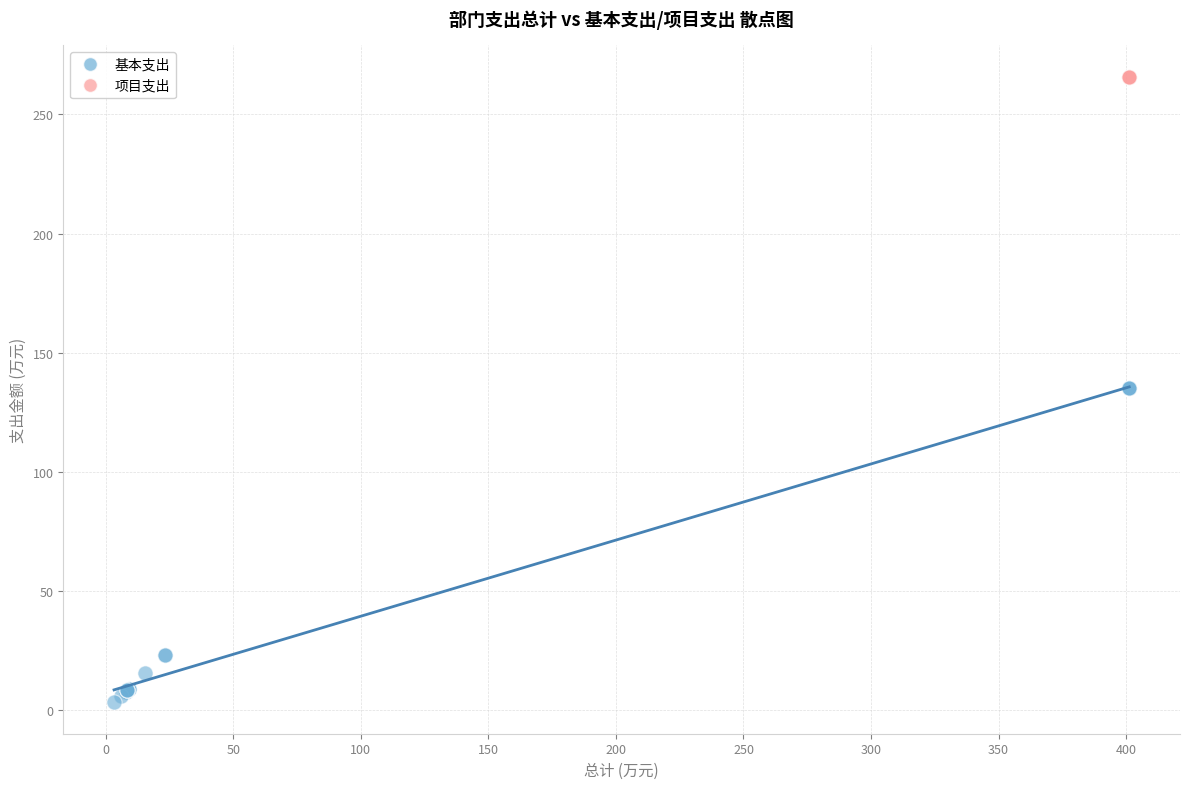

Which series reaches the maximum Y coordinate?

项目支出